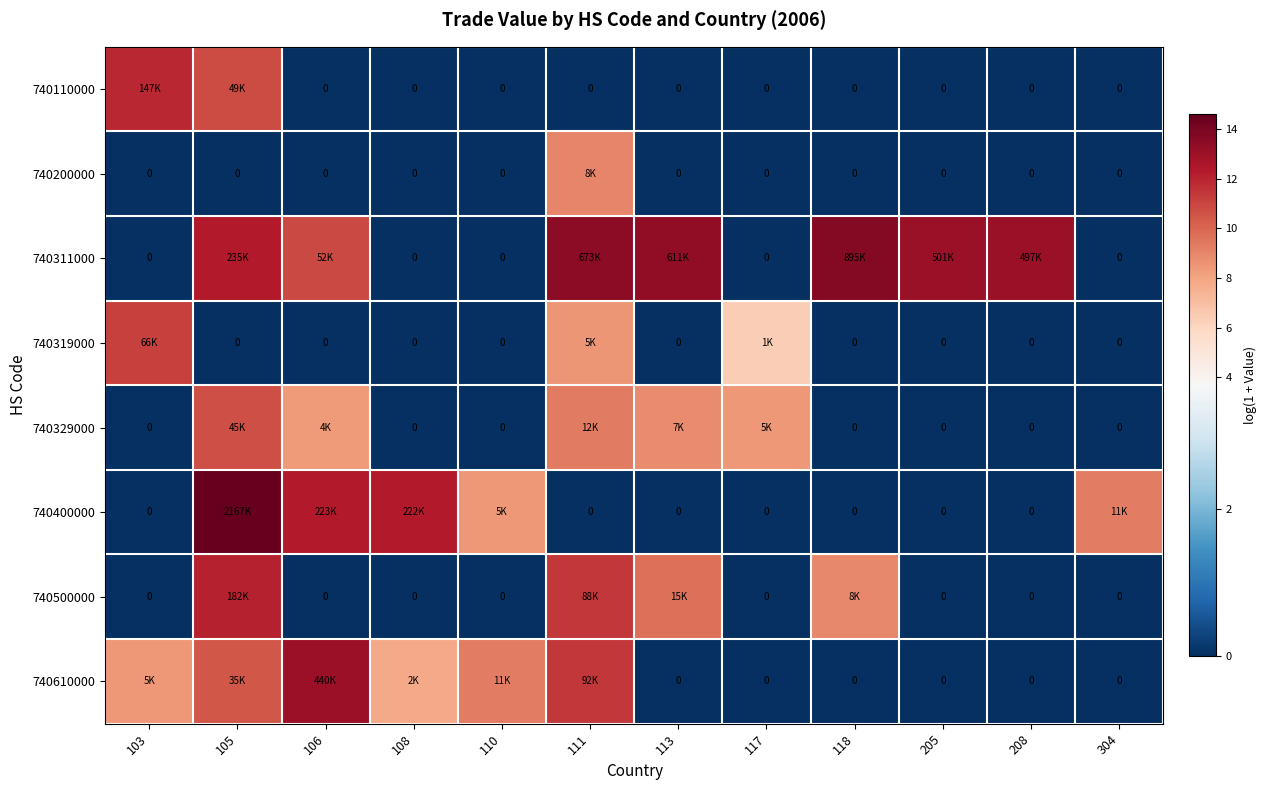

At 106, list the series in order from smallest to largest.

740110000, 740200000, 740319000, 740500000, 740329000, 740311000, 740400000, 740610000